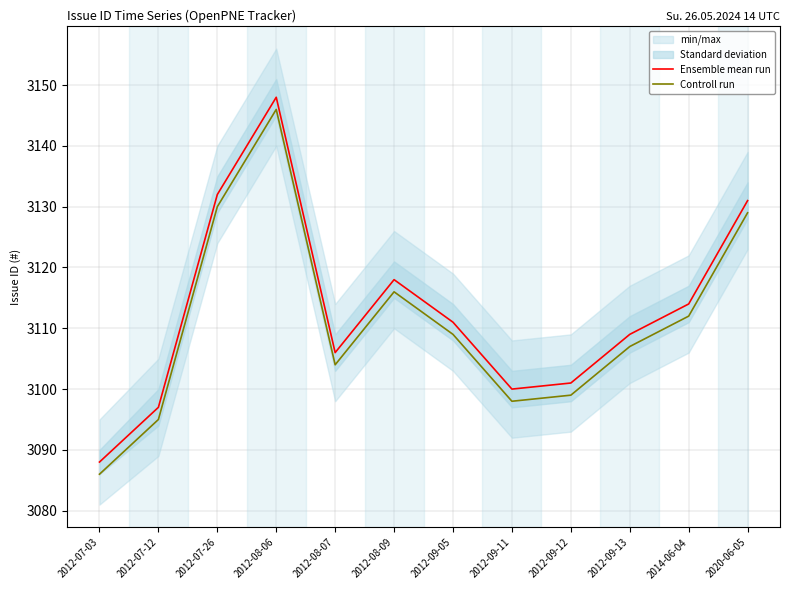

Which category has the highest value across all series?

2012-08-06